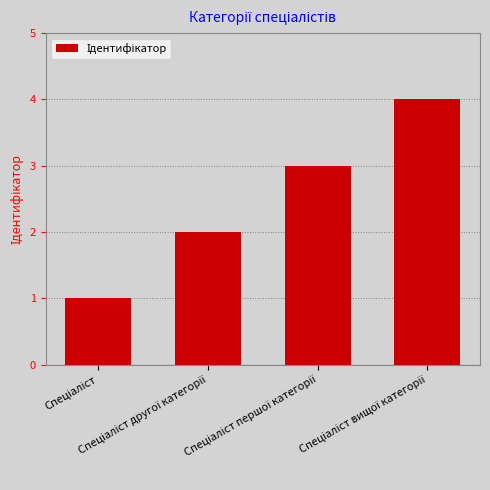

What is the maximum value shown in the chart?

4